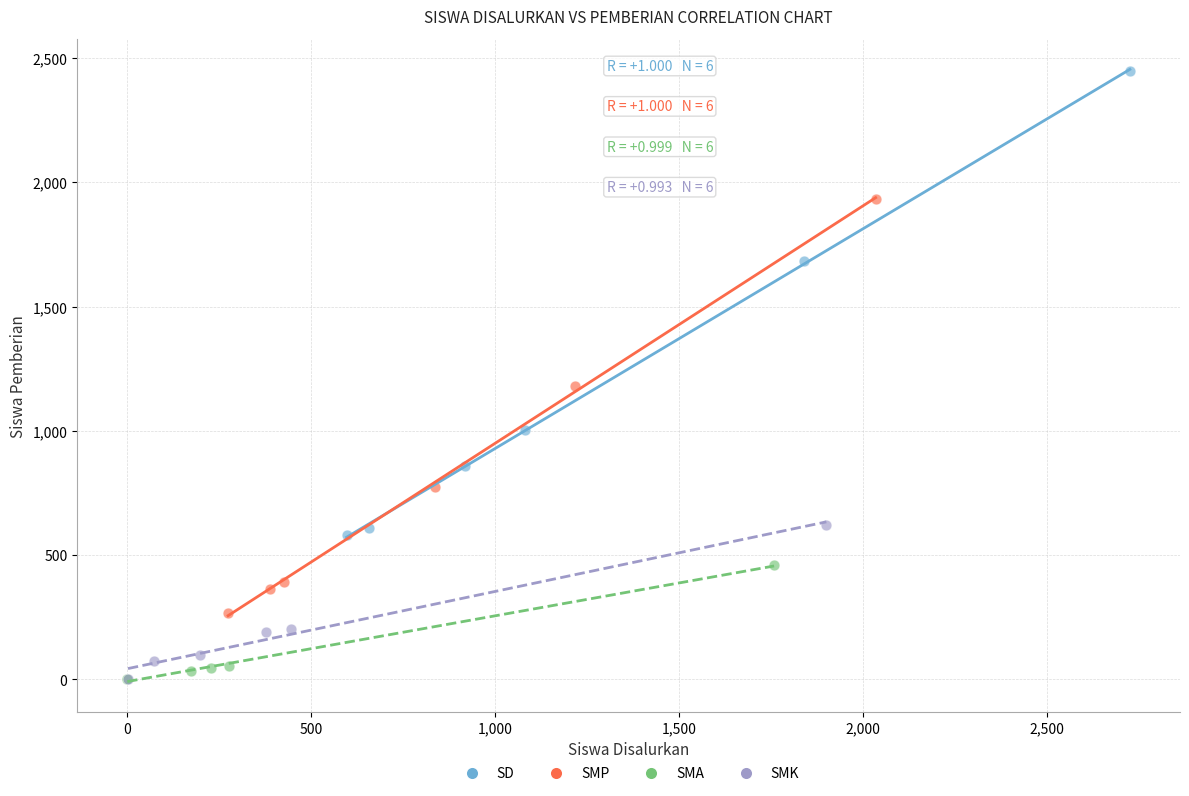

Which series has the largest Y range (max minus min)?

SD